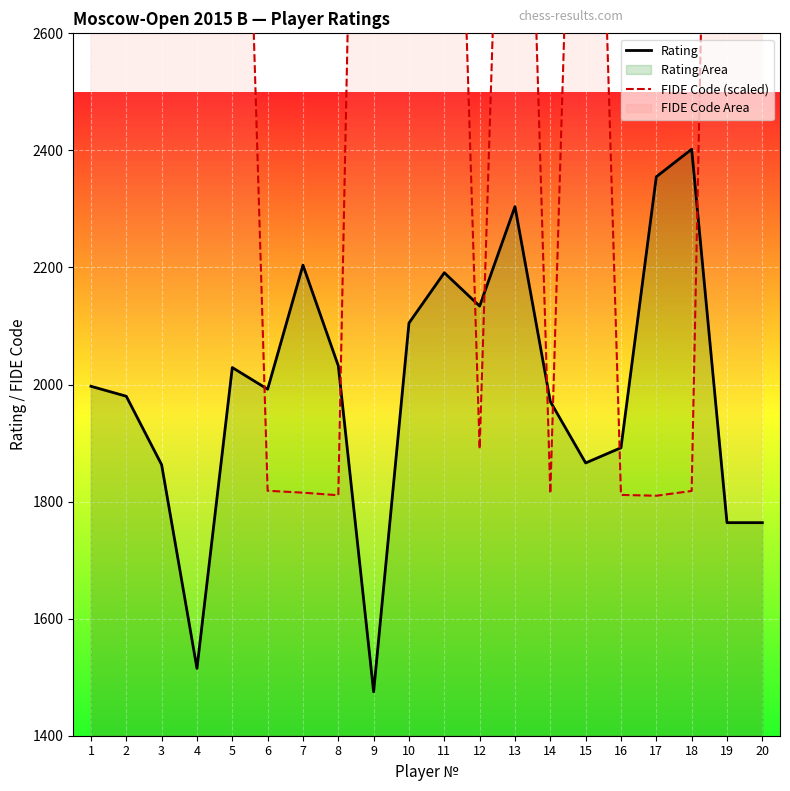

Which has a higher value, 15 or 14?

14